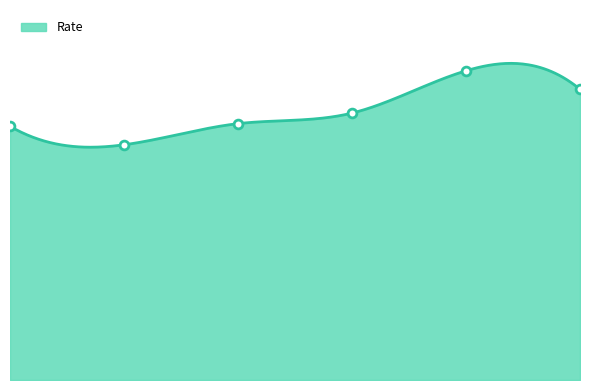

Which has a higher value, 2007-01-01 or 2008-07-01?

2008-07-01